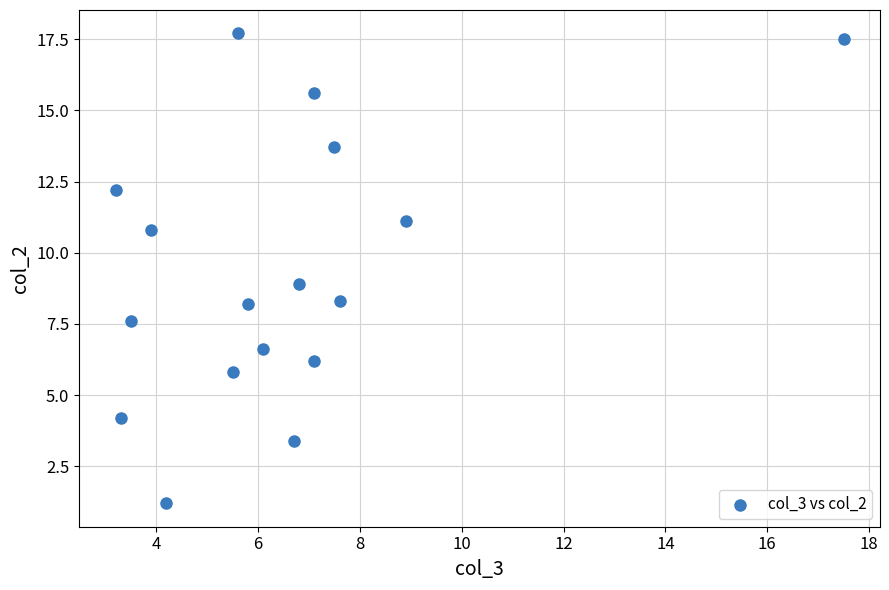

What is the range of Y values (max minus min)?

16.5